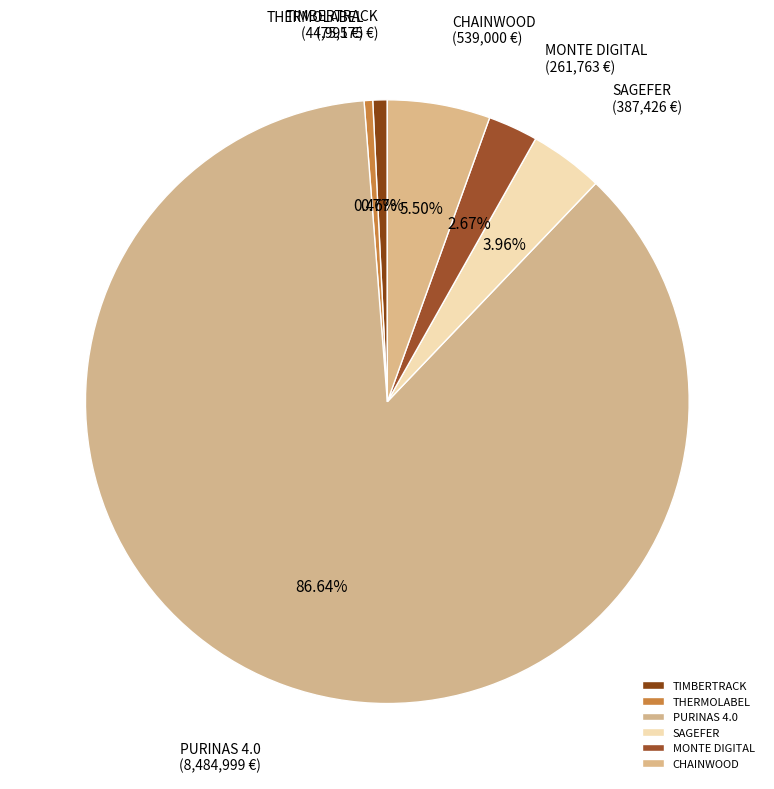

How many segments does this pie chart have?

6